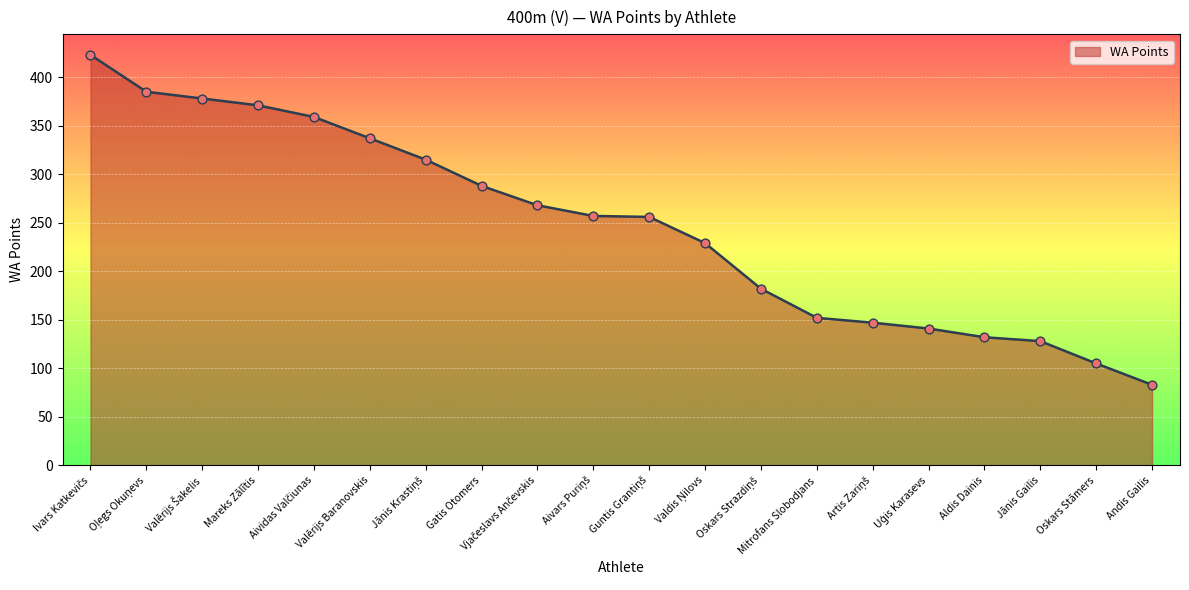

Between Valērijs Baranovskis and Mareks Zālītis, which is larger?

Mareks Zālītis